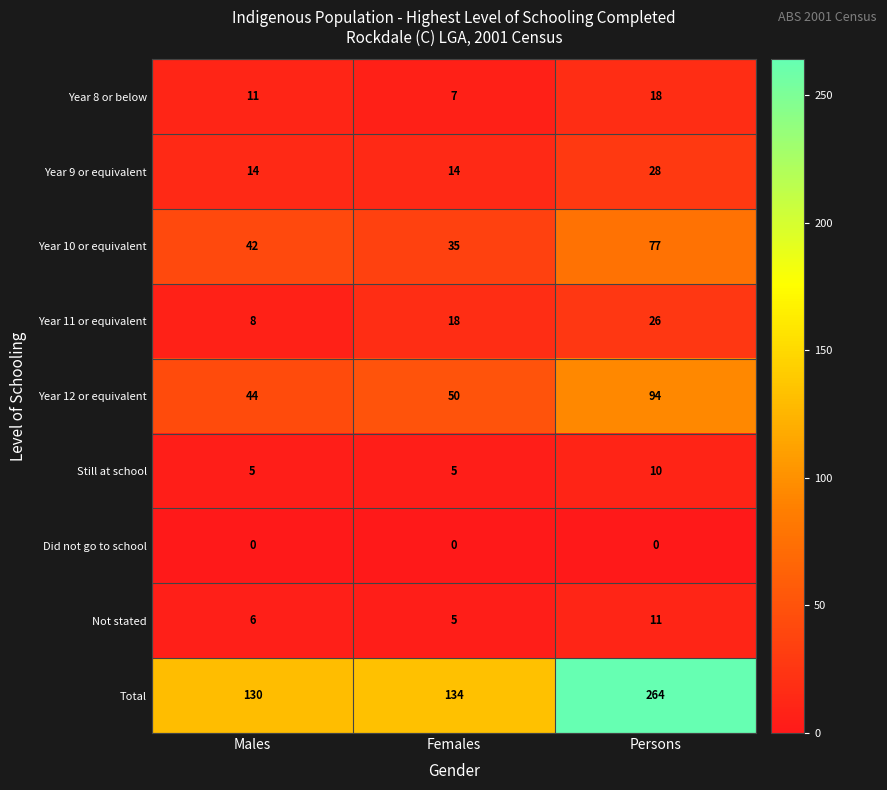

Which series has the largest total across all categories?

Total